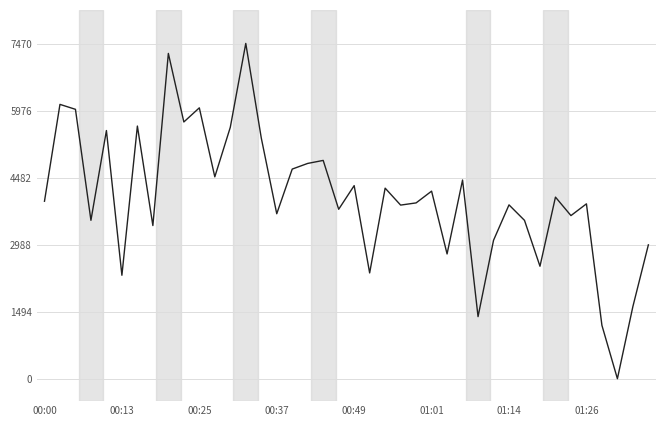

What is the difference between the maximum and minimum values?

7474